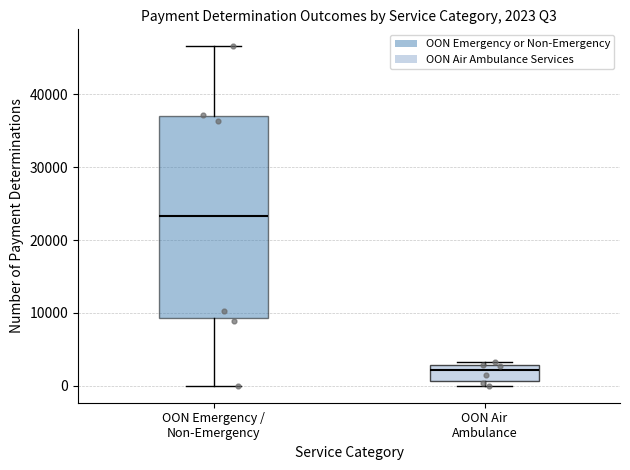

Comparing the boxes themselves (not the whiskers), which one is the tallest?

OON Emergency / Non-Emergency